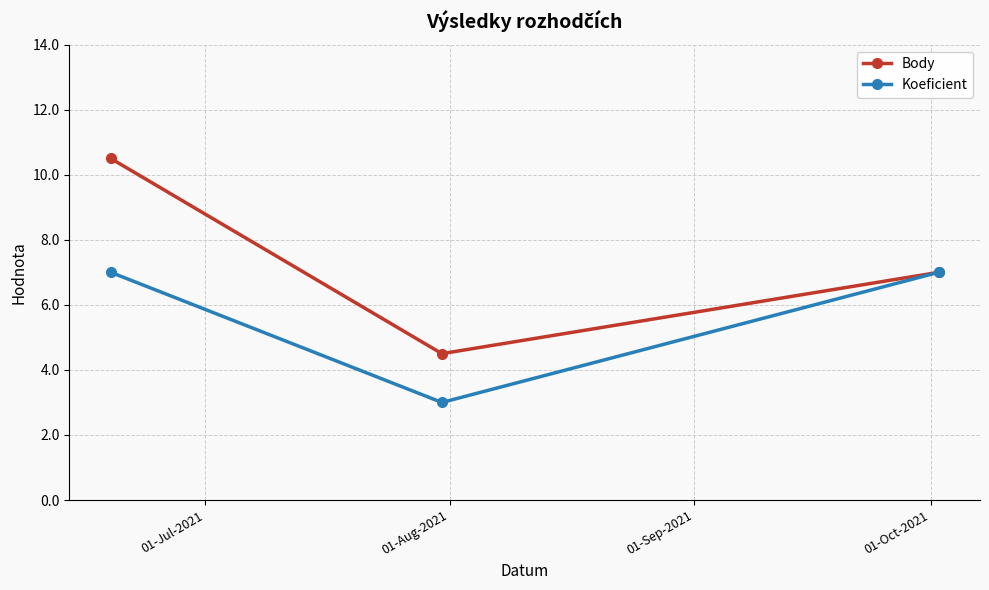

Reading left to right, transcribe all the data shown in this chart.

Body: 10.5	4.5	7.0
Koeficient: 7.0	3.0	7.0